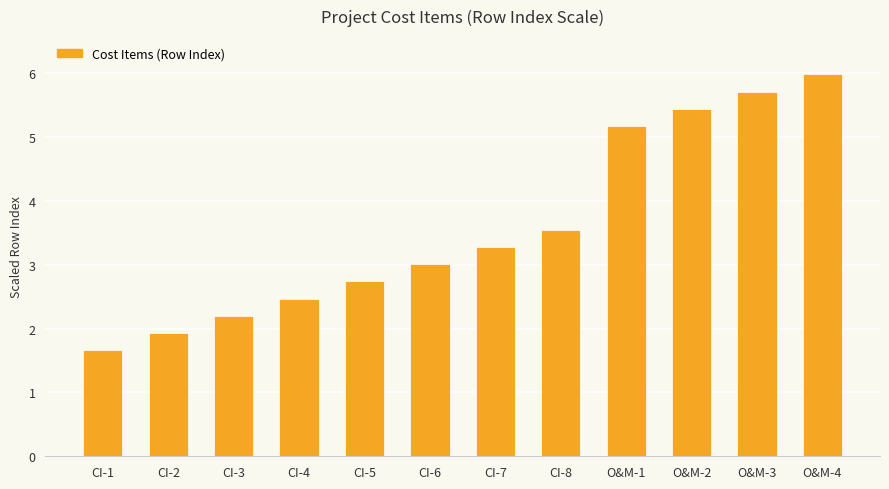

How many data points does each series have?

12